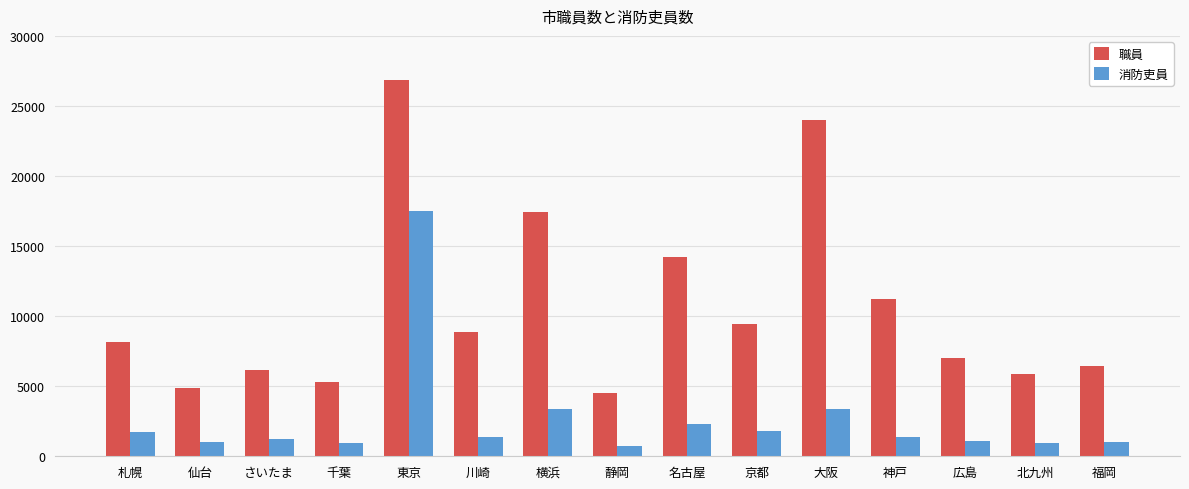

Which series changed the most between さいたま and 川崎?

職員